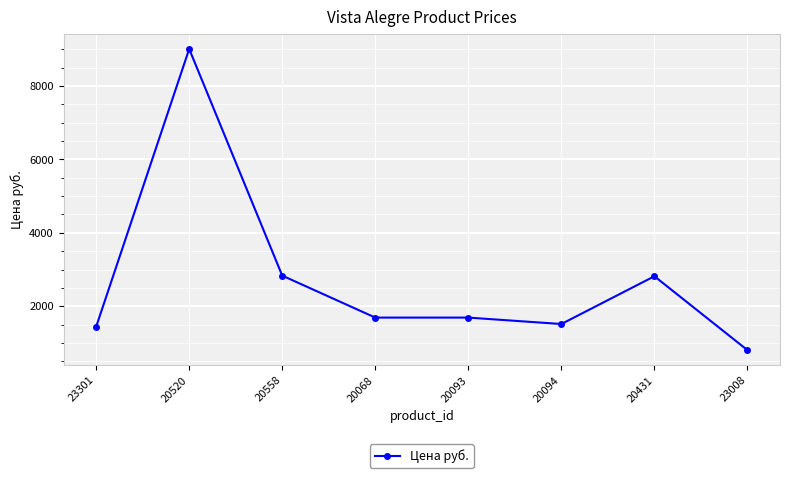

What is the greatest value displayed?

9007